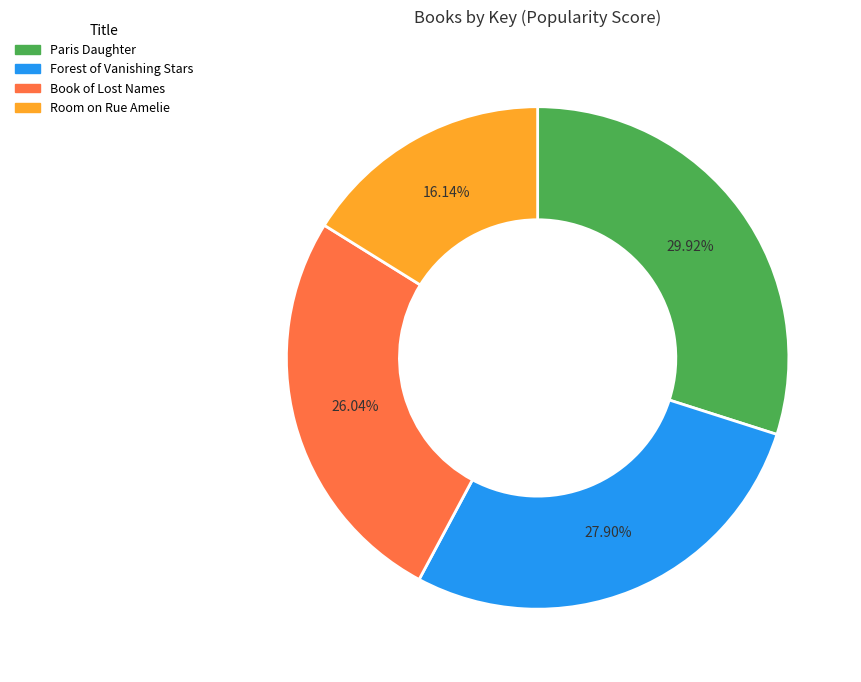

What is the total percentage of Book of Lost Names and Paris Daughter?

56.0%